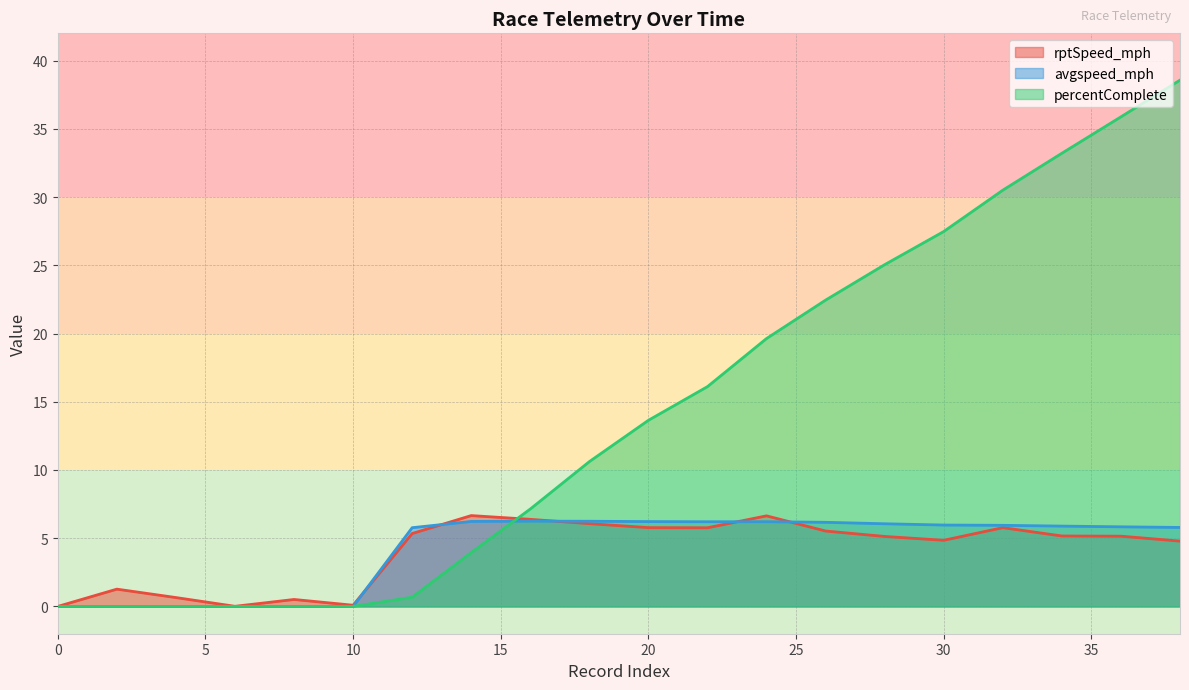

Reading left to right, extract all data points from this chart.

rptSpeed_mph: 0=0.0	2=1.3	4=0.7	6=0.0	8=0.5	10=0.1	12=5.3	14=6.7	16=6.4	18=6.1	20=5.8	22=5.8	24=6.6	26=5.5	28=5.1	30=4.8	32=5.8	34=5.2	36=5.1	38=4.8
avgspeed_mph: 0=-0.0	2=-0.0	4=-0.0	6=-0.0	8=-0.0	10=-0.0	12=5.8	14=6.2	16=6.3	18=6.2	20=6.2	22=6.2	24=6.2	26=6.2	28=6.1	30=6.0	32=5.9	34=5.9	36=5.8	38=5.8
percentComplete: 0=0.0	2=0.0	4=0.0	6=0.0	8=0.0	10=0.0	12=0.7	14=4.0	16=7.1	18=10.6	20=13.6	22=16.1	24=19.6	26=22.5	28=25.0	30=27.5	32=30.5	34=33.2	36=35.9	38=38.6